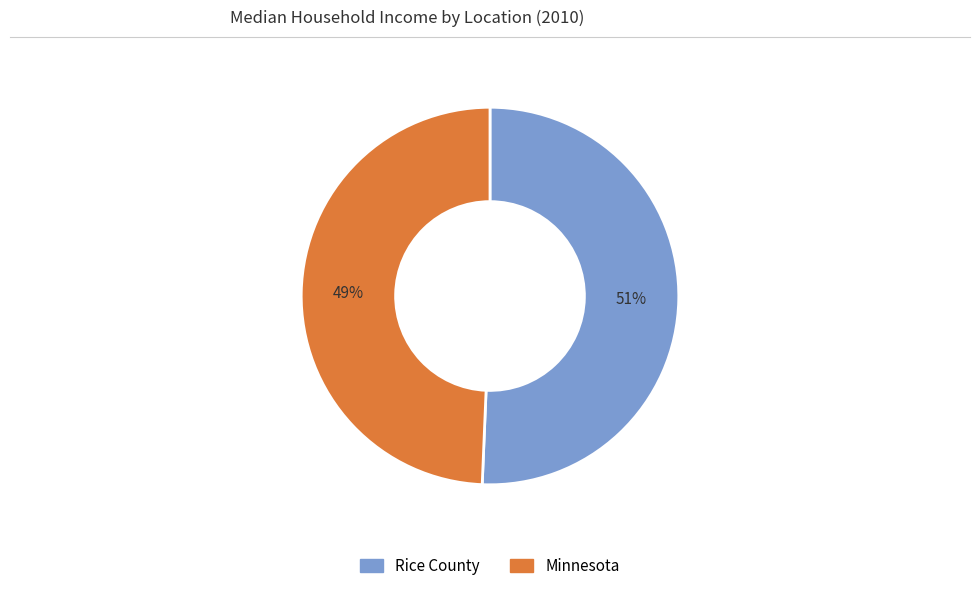

Rank the categories by value from highest to lowest.

Rice County, Minnesota